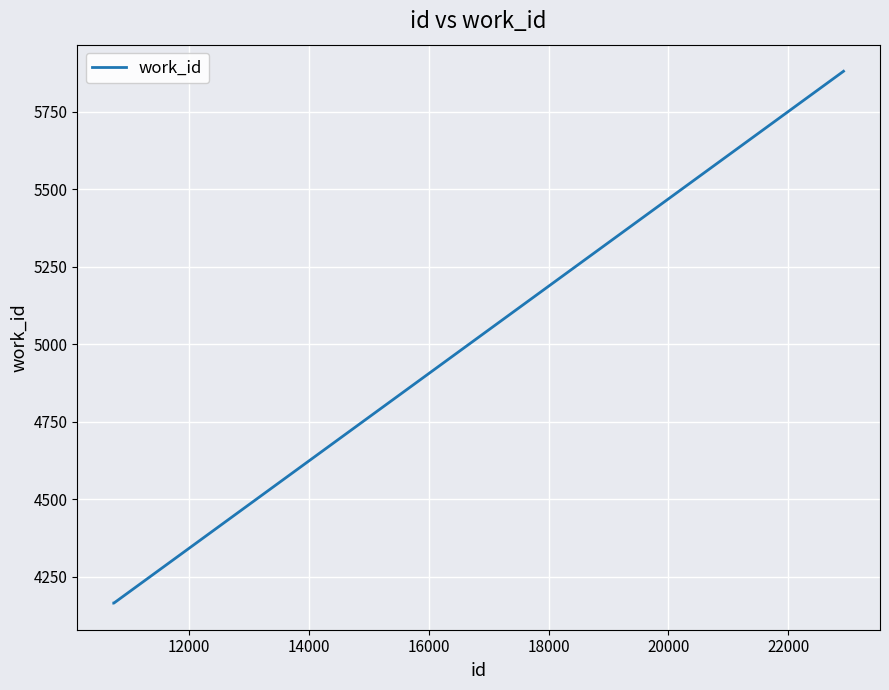

What is the difference between the maximum and minimum values?

1715